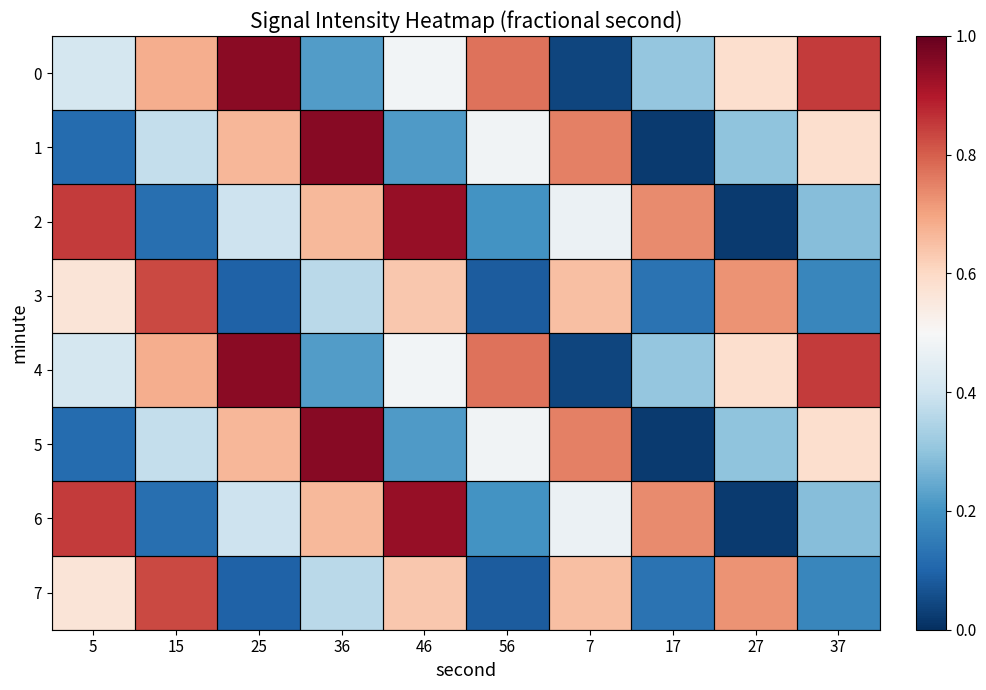

At which category does the chart reach its minimum across all series?

17